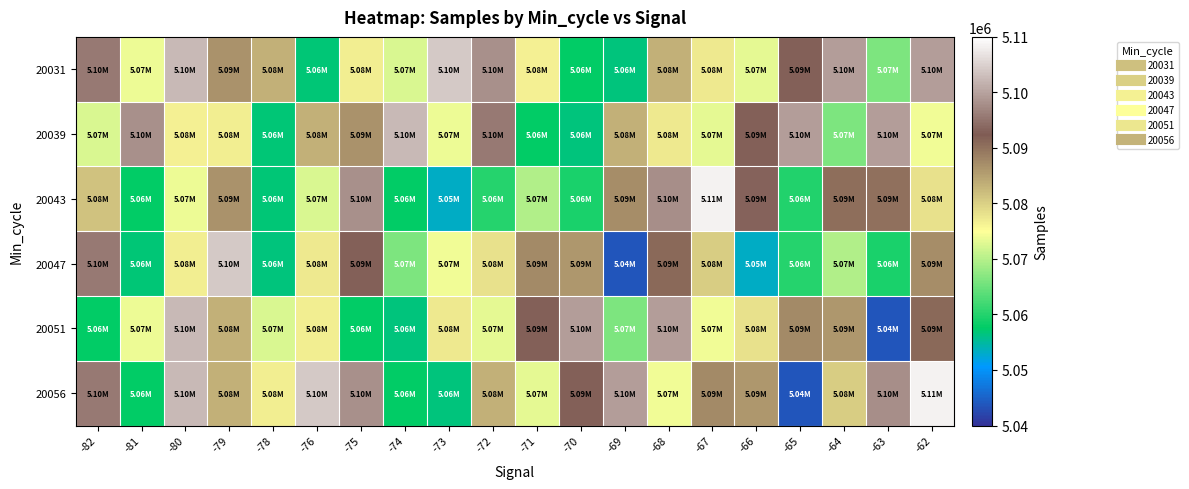

Reading left to right, extract all data points from this chart.

20031: -82=5095720	-81=5073903	-80=5102406	-79=5086594	-78=5083363	-76=5056754	-75=5076783	-74=5072397	-73=5104092	-72=5098005	-71=5076506	-70=5057559	-69=5056600	-68=5083411	-67=5077258	-66=5073320	-65=5093032	-64=5099416	-63=5066040	-62=5099445
20039: -82=5072397	-81=5098005	-80=5076506	-79=5076783	-78=5056754	-76=5083363	-75=5086594	-74=5102406	-73=5073903	-72=5095720	-71=5057559	-70=5056600	-69=5083411	-68=5077258	-67=5073320	-66=5093032	-65=5099416	-64=5066040	-63=5099445	-62=5073954
20043: -82=5081455	-81=5057694	-80=5073903	-79=5086594	-78=5056754	-76=5072397	-75=5098005	-74=5057559	-73=5053215	-72=5060126	-71=5069619	-70=5059181	-69=5087188	-68=5097756	-67=5108541	-66=5093098	-65=5059925	-64=5090512	-63=5090172	-62=5078214
20047: -82=5095720	-81=5056754	-80=5076783	-79=5104092	-78=5056600	-76=5077258	-75=5093032	-74=5066040	-73=5073954	-72=5078214	-71=5087317	-70=5086184	-69=5043822	-68=5091050	-67=5080305	-66=5053215	-65=5060126	-64=5069619	-63=5059181	-62=5087188
20051: -82=5057694	-81=5073903	-80=5102406	-79=5083363	-78=5072397	-76=5076783	-75=5057559	-74=5056600	-73=5077258	-72=5073320	-71=5093032	-70=5099416	-69=5066040	-68=5099445	-67=5073954	-66=5078214	-65=5087317	-64=5086184	-63=5043822	-62=5091050
20056: -82=5095720	-81=5057694	-80=5102406	-79=5083363	-78=5076783	-76=5104092	-75=5098005	-74=5057559	-73=5056600	-72=5083411	-71=5073320	-70=5093032	-69=5099416	-68=5073954	-67=5087317	-66=5086184	-65=5043822	-64=5080305	-63=5097756	-62=5108541